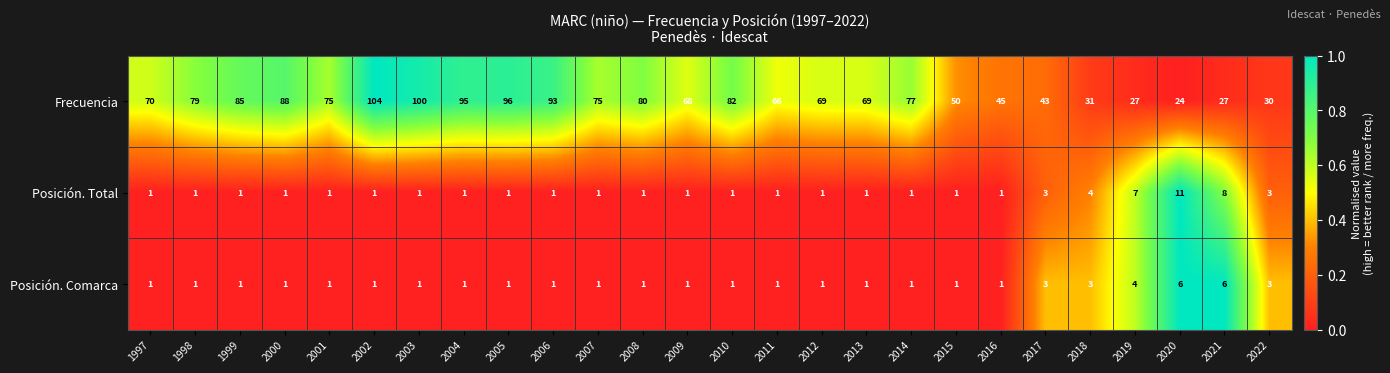

What is the difference between the Frecuencia values at 2020 and 2011?

42